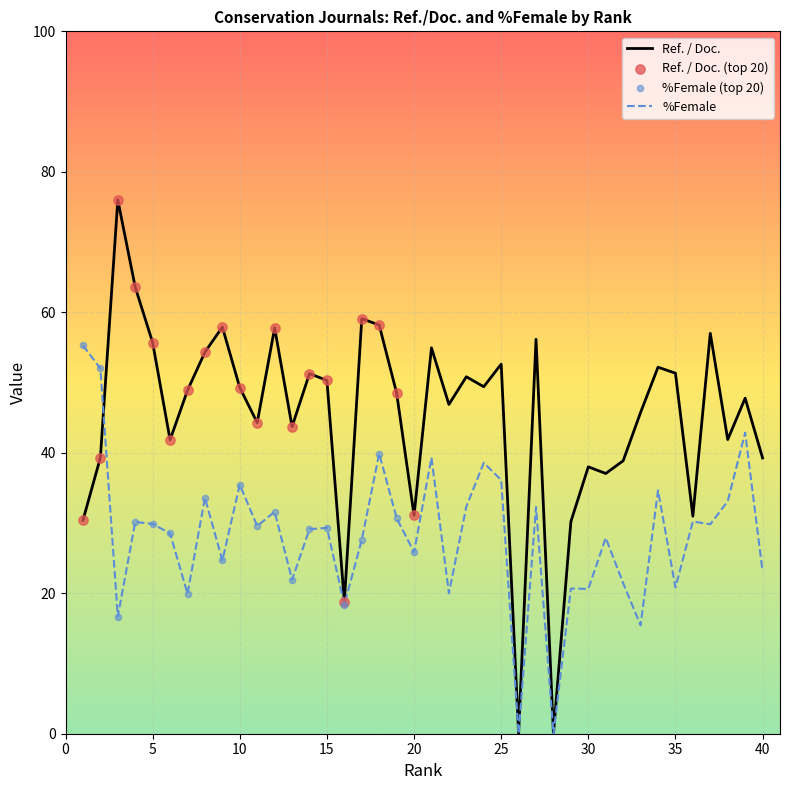

Which series has the largest total across all categories?

Ref. / Doc.